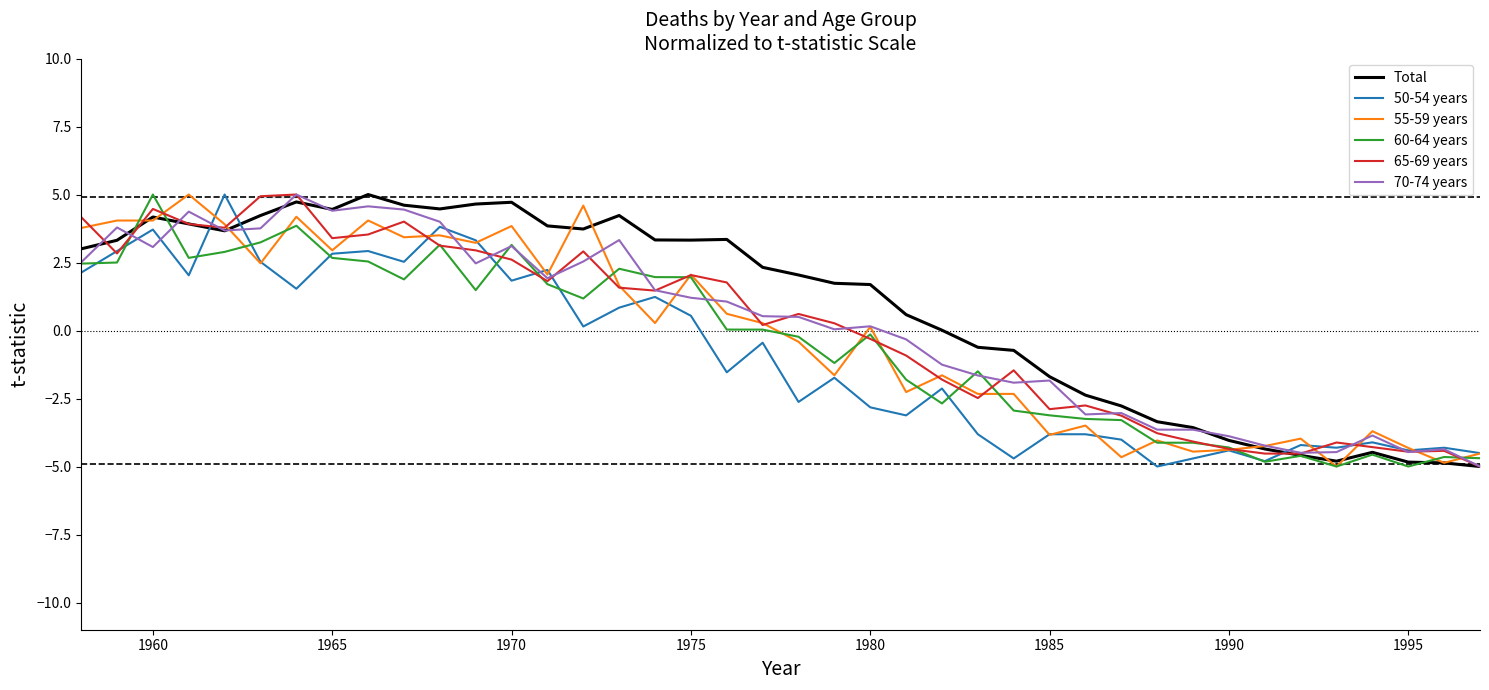

What is the maximum value for Total?

5.0